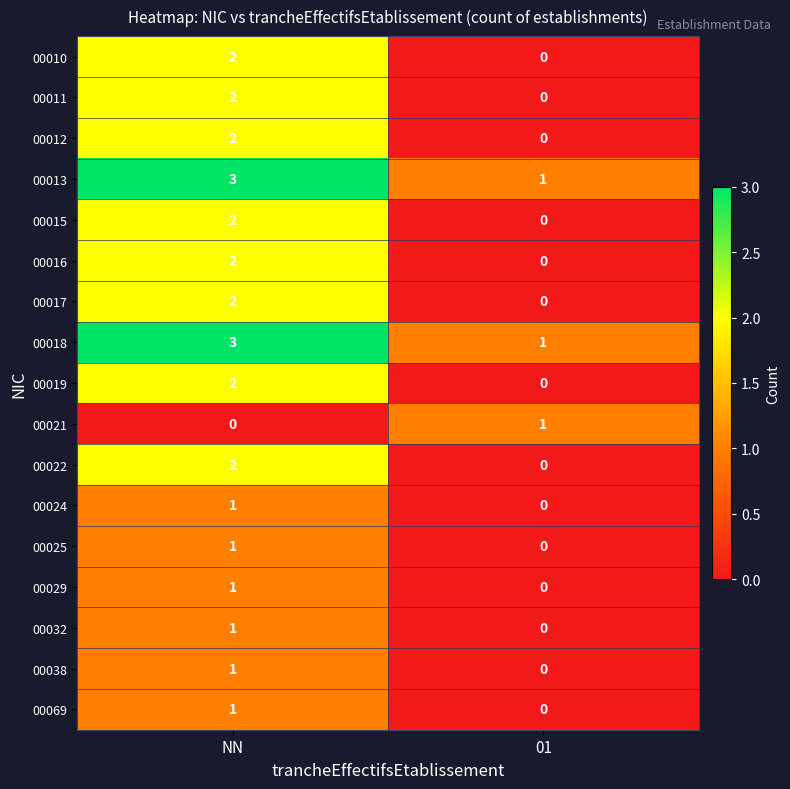

At which category is the sum across all series the highest?

NN